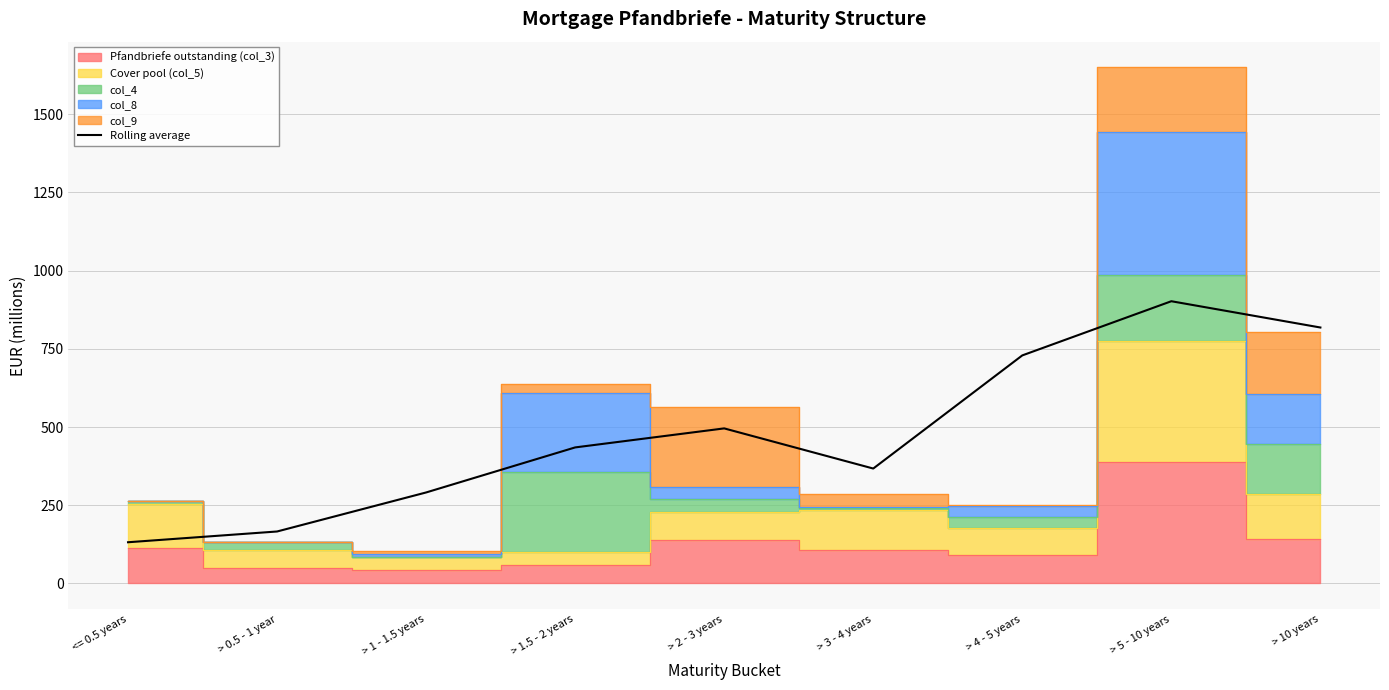

What is the smallest value displayed?

131.7